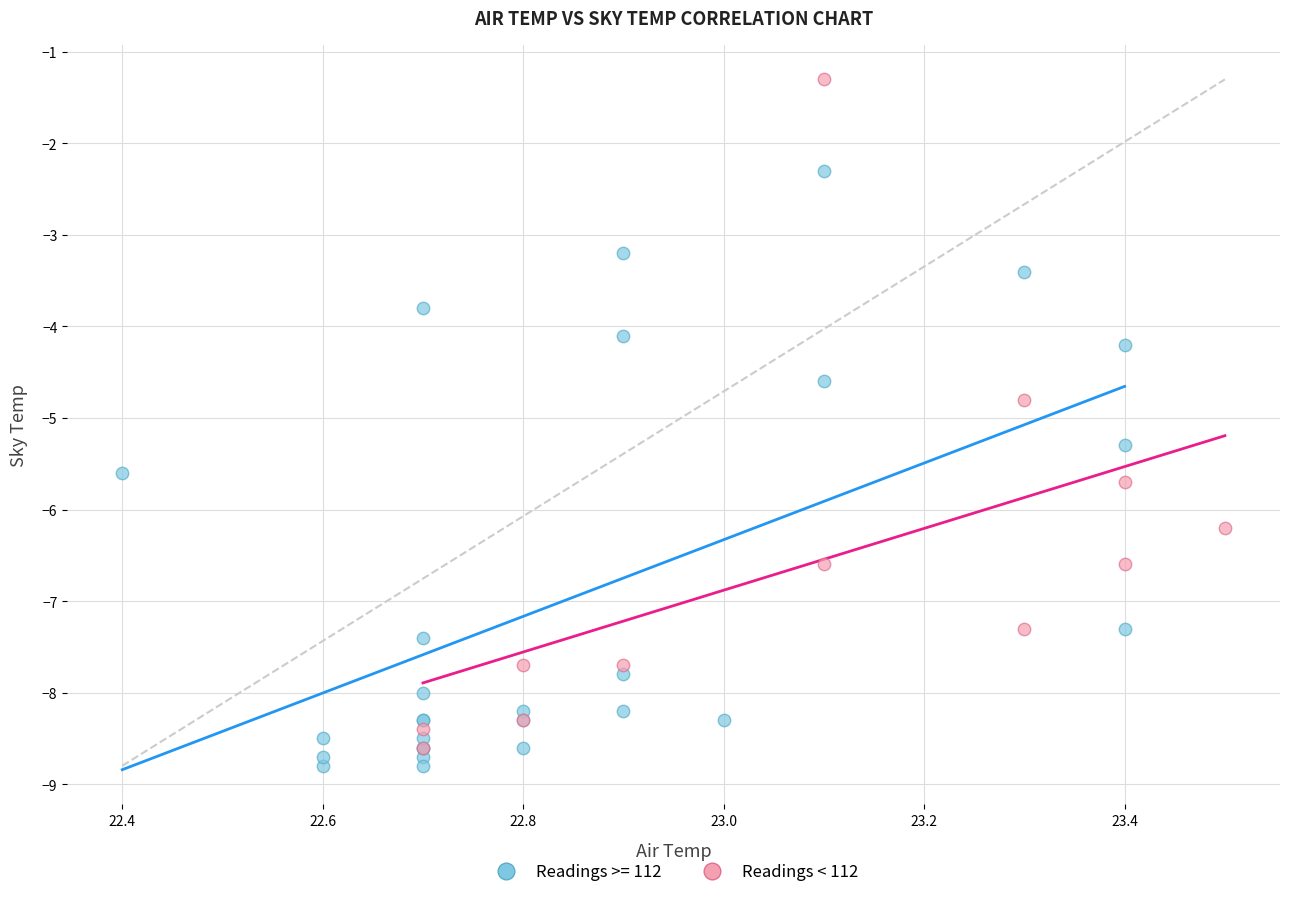

Which series reaches the maximum Y coordinate?

Readings < 112